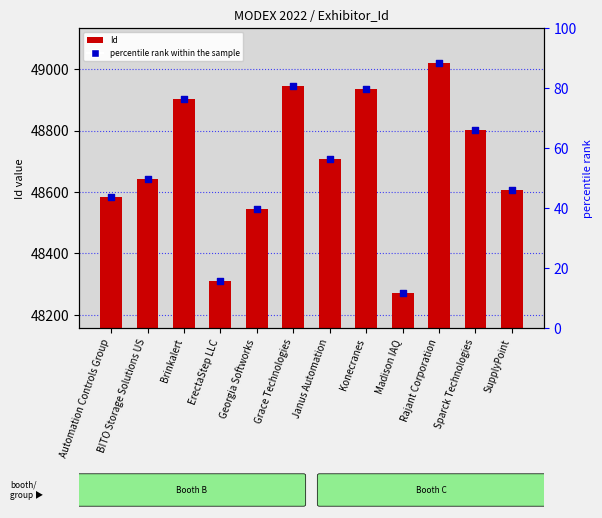

Which series has the largest total across all categories?

Id